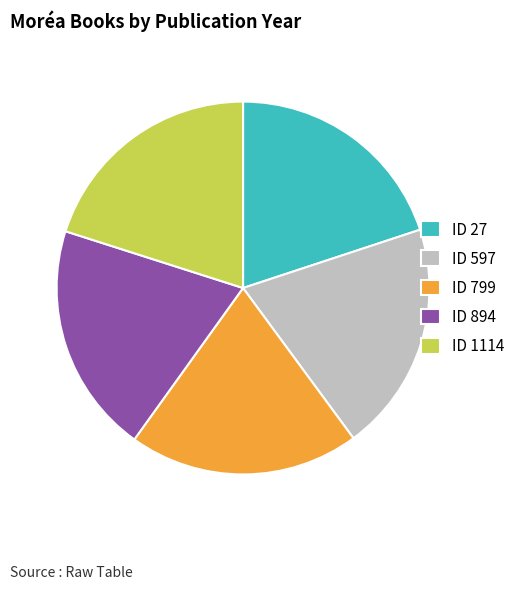

Is there a majority slice in this chart?

No